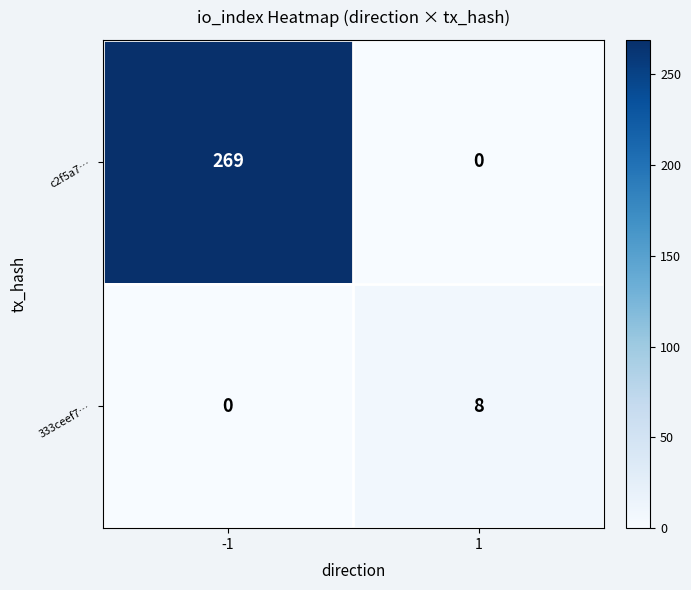

How many distinct data groups are displayed?

2